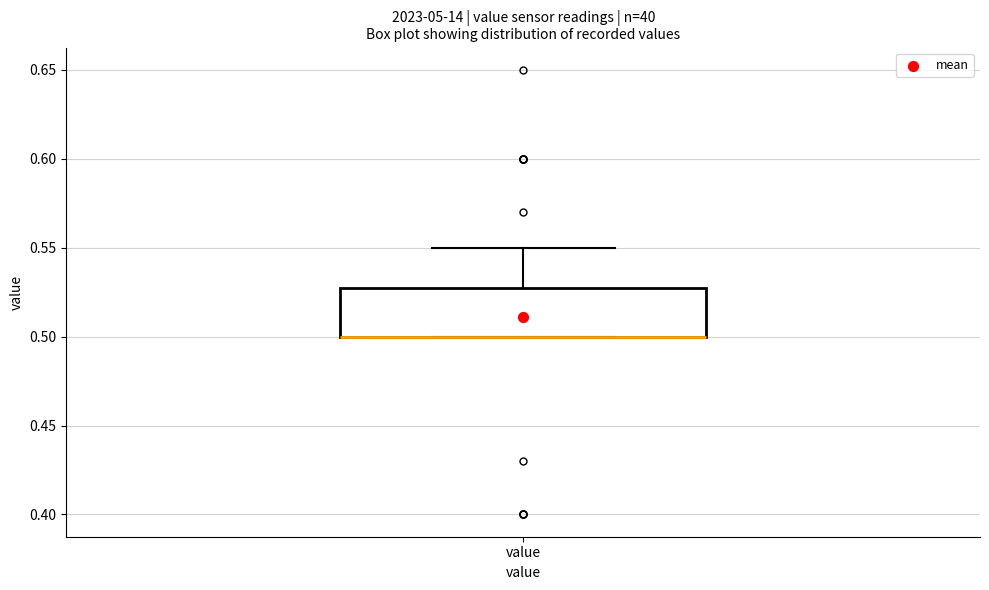

Where is the lower edge of the box for value on the y-axis? The values are not printed on the chart, so give them approximately, as read against the axis.

0.50